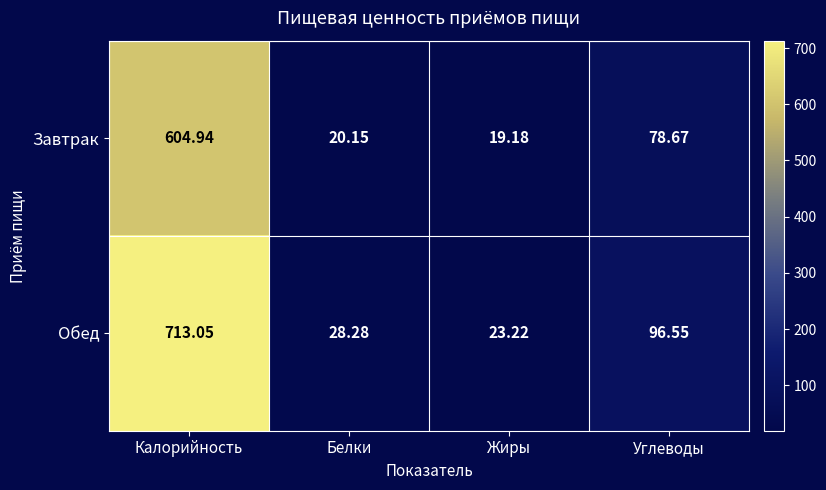

Is the value of Завтрак at Калорийность greater than the value of Обед at Углеводы?

Yes